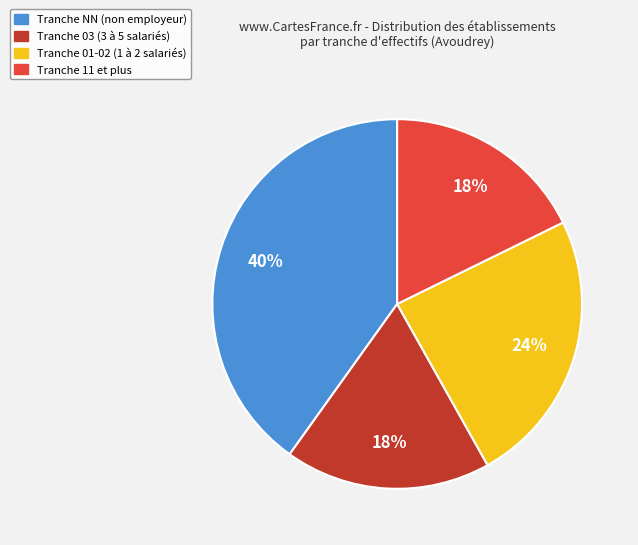

Does any single category account for the majority?

No